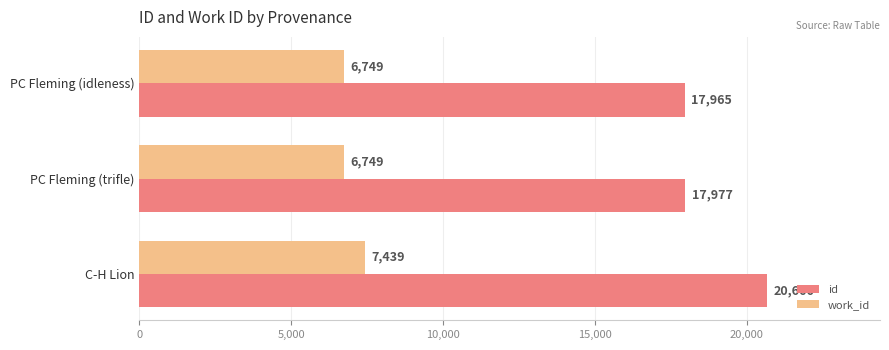

Which series has the largest total across all categories?

id